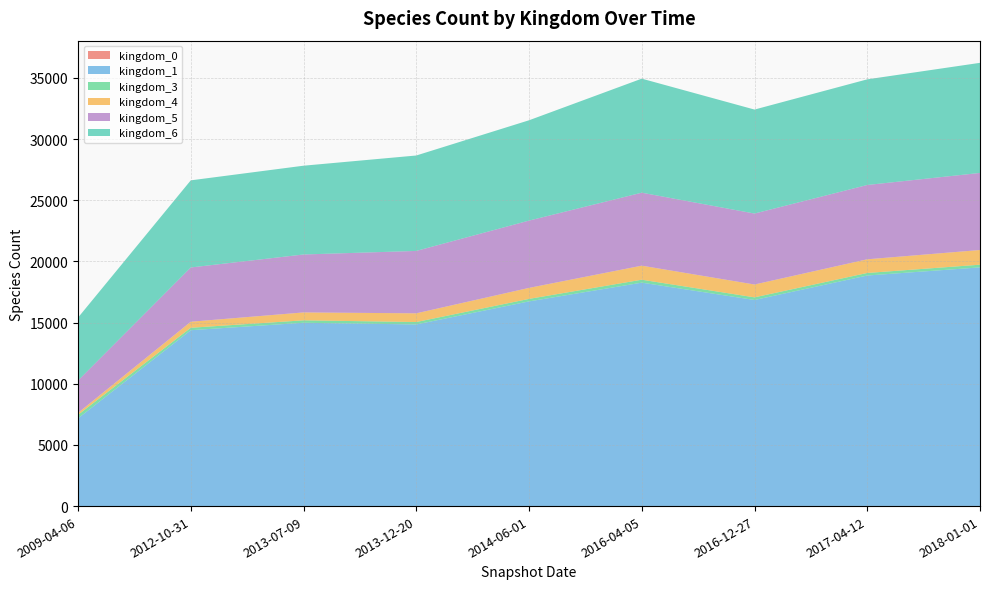

Reading left to right, list all the values displayed in this chart.

kingdom_0: 2009-04-06=5	2012-10-31=9	2013-07-09=9	2013-12-20=9	2014-06-01=9	2016-04-05=10	2016-12-27=11	2017-04-12=11	2018-01-01=12
kingdom_1: 2009-04-06=7167	2012-10-31=14368	2013-07-09=14976	2013-12-20=14837	2014-06-01=16722	2016-04-05=18254	2016-12-27=16836	2017-04-12=18836	2018-01-01=19500
kingdom_3: 2009-04-06=285	2012-10-31=199	2013-07-09=199	2013-12-20=199	2014-06-01=205	2016-04-05=240	2016-12-27=215	2017-04-12=209	2018-01-01=220
kingdom_4: 2009-04-06=163	2012-10-31=494	2013-07-09=646	2013-12-20=712	2014-06-01=900	2016-04-05=1149	2016-12-27=1050	2017-04-12=1117	2018-01-01=1200
kingdom_5: 2009-04-06=2642	2012-10-31=4435	2013-07-09=4736	2013-12-20=5100	2014-06-01=5500	2016-04-05=5965	2016-12-27=5800	2017-04-12=6074	2018-01-01=6300
kingdom_6: 2009-04-06=5144	2012-10-31=7121	2013-07-09=7257	2013-12-20=7800	2014-06-01=8200	2016-04-05=9321	2016-12-27=8500	2017-04-12=8635	2018-01-01=9000